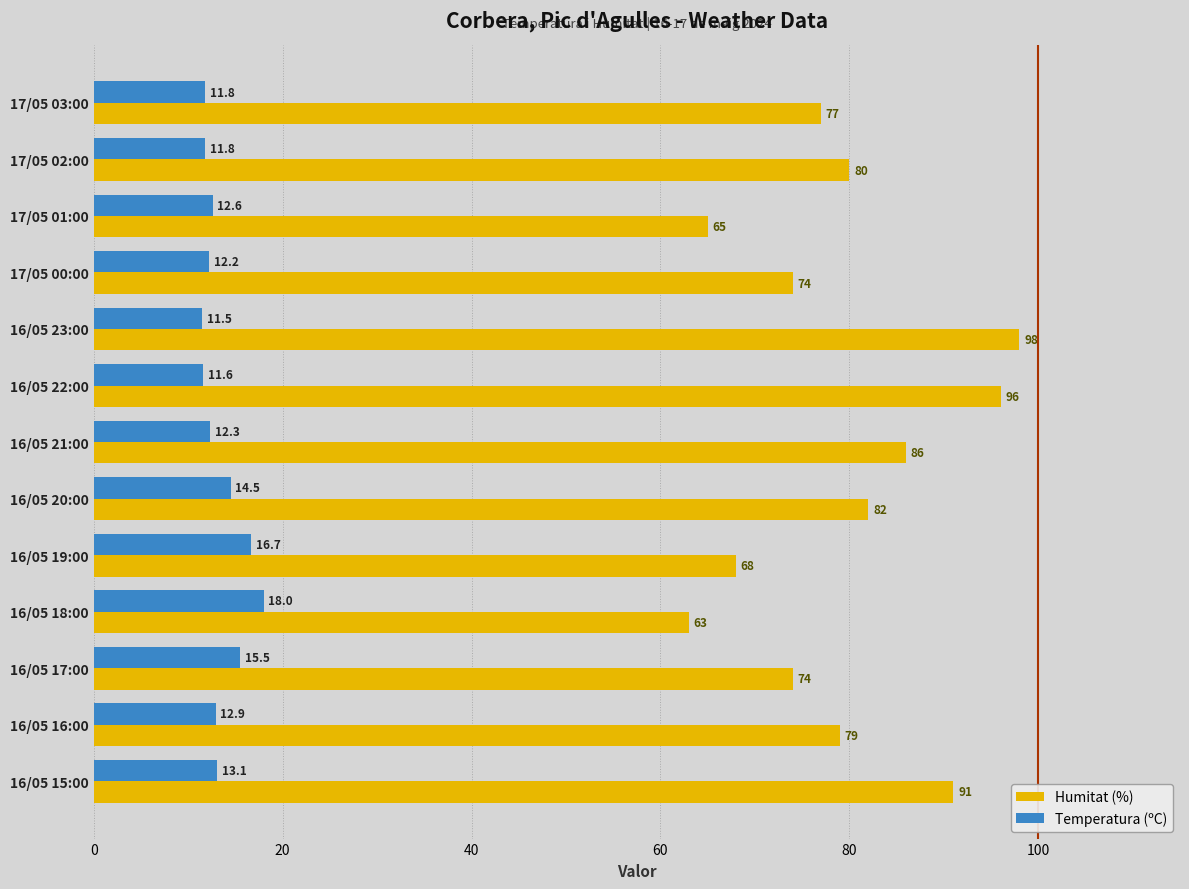

At how many categories does at least one series exceed 93?

2